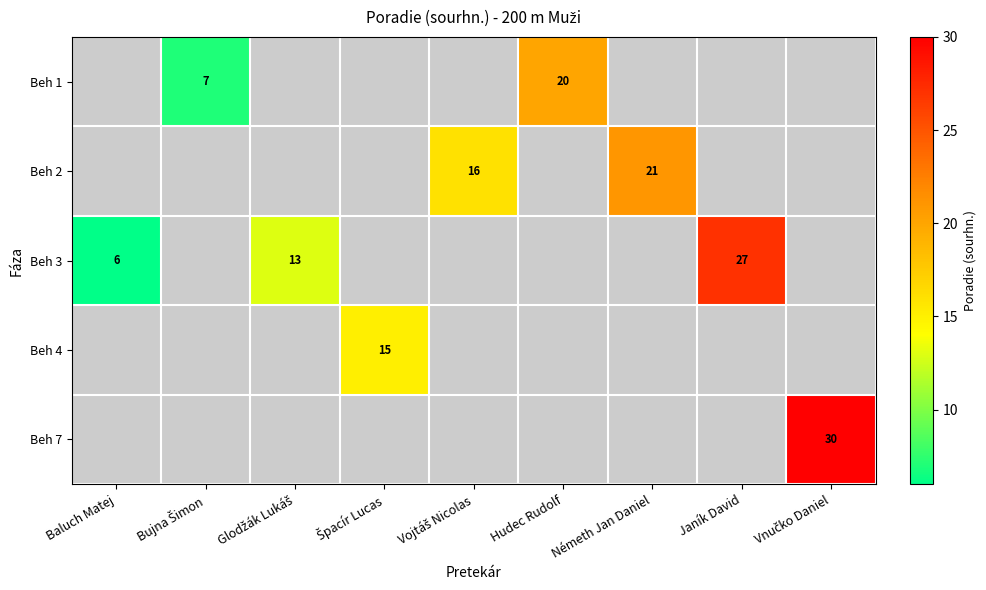

What is the maximum value shown in the chart?

30.0